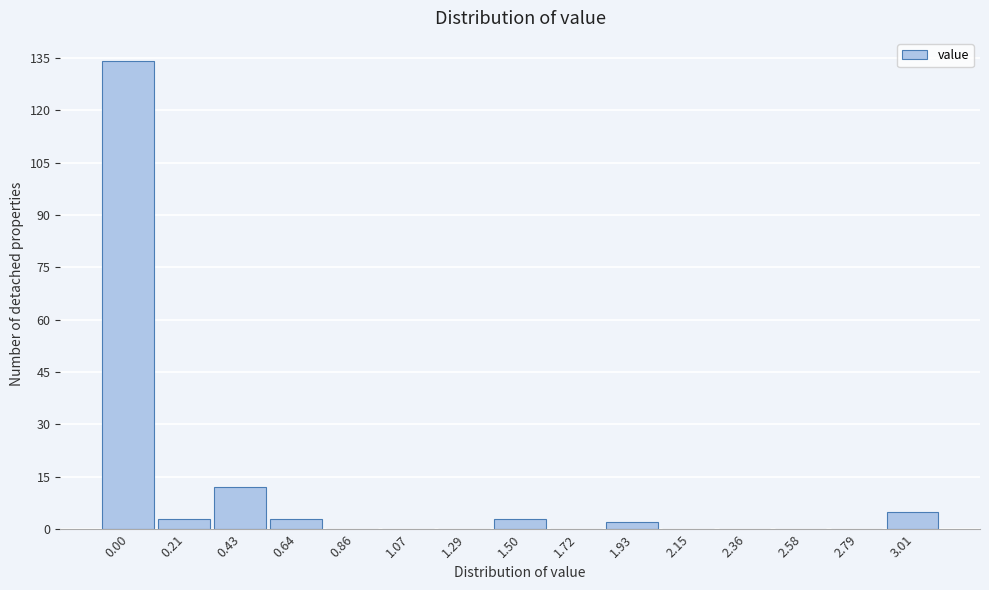

Reading left to right, what are all the values shown in this chart?

0.00=134	0.21=3	0.43=12	0.64=3	0.86=0	1.07=0	1.29=0	1.50=3	1.72=0	1.93=2	2.15=0	2.36=0	2.58=0	2.79=0	3.01=5